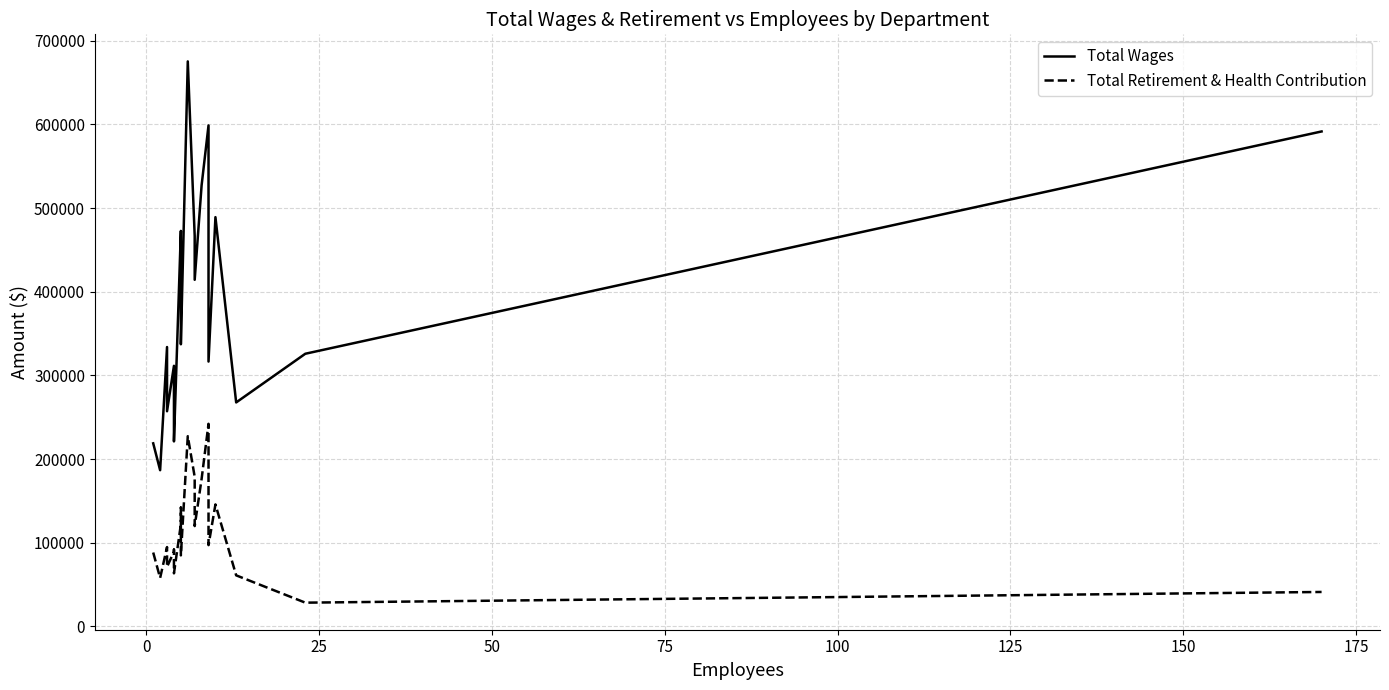

How many values in the Total Wages series are below 337180?

10